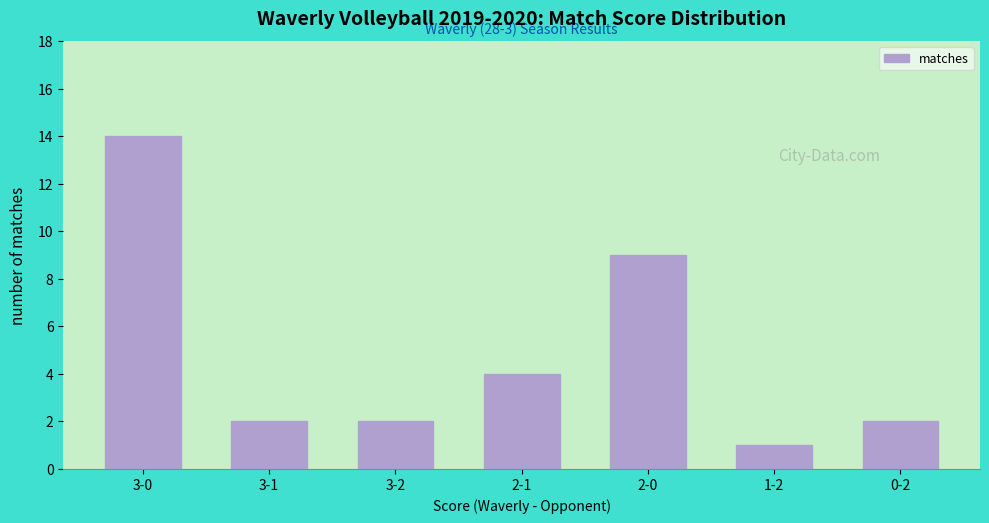

How many bars are there in total?

7